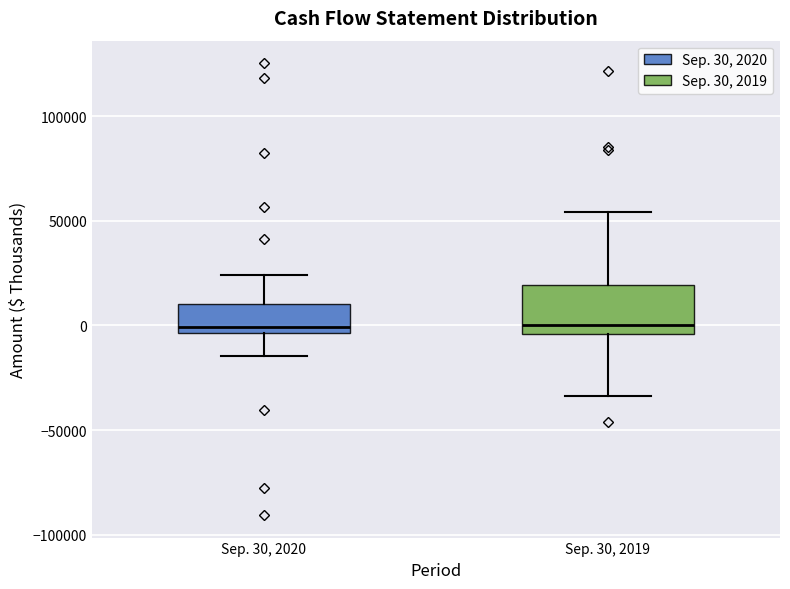

Where does the upper whisker of the box for Sep. 30, 2019 end on the y-axis? The values are not printed on the chart, so give them approximately, as read against the axis.

55000